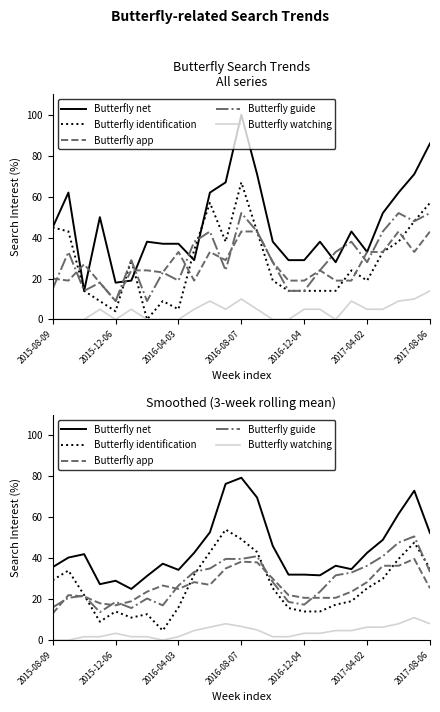

How many interior local valleys does the Butterfly guide series have?

4